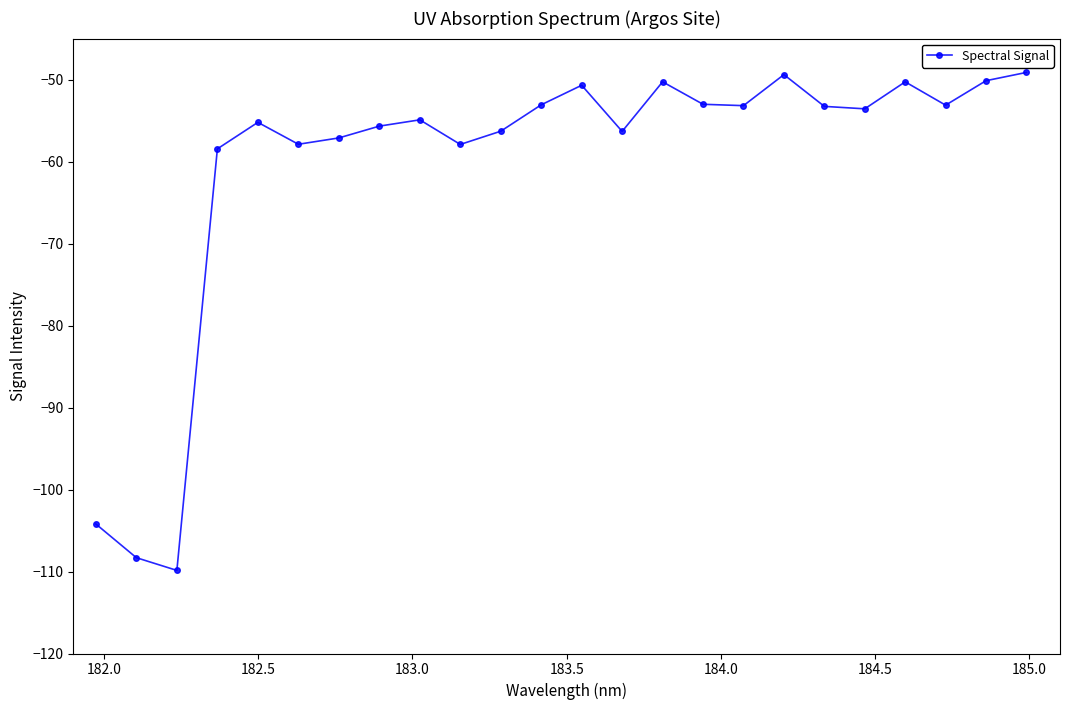

What is the average value?

-60.5